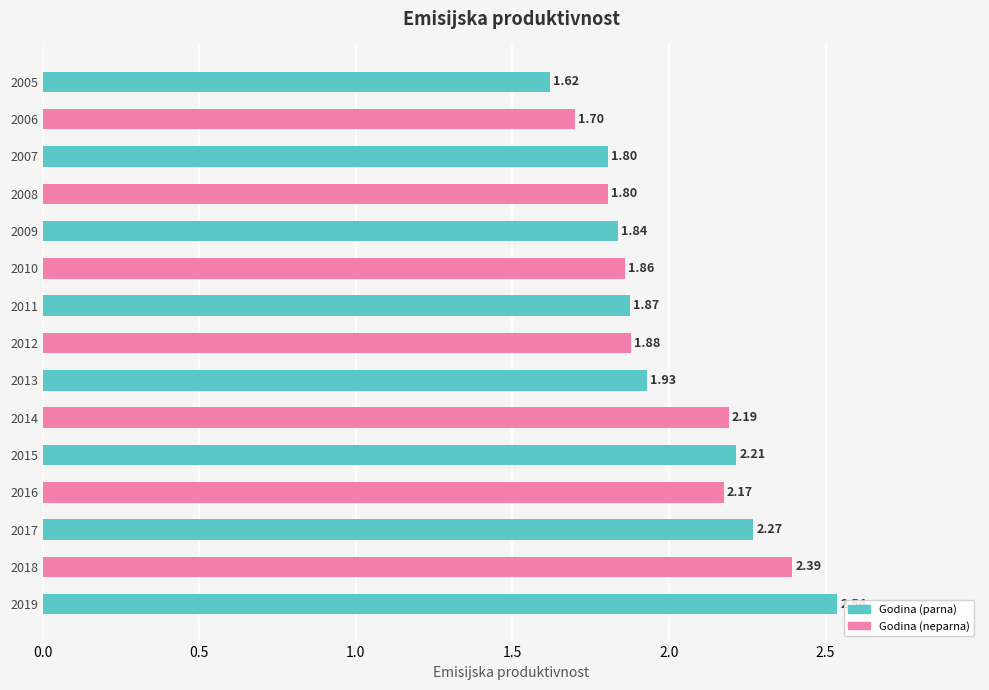

What is the ratio of the value at 2016 to the value at 2015?

1.0